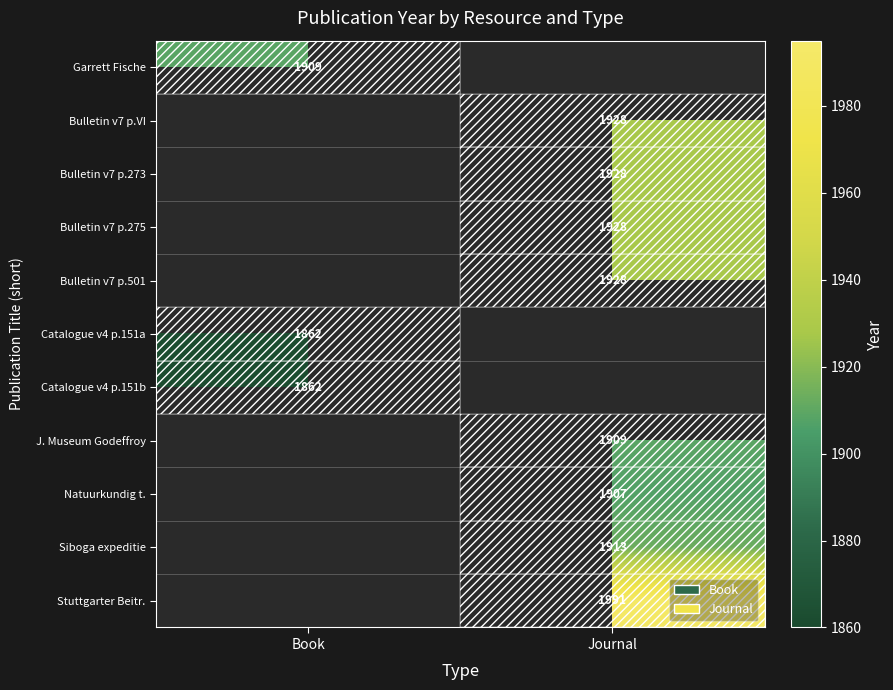

Count the number of categories in the chart.

2